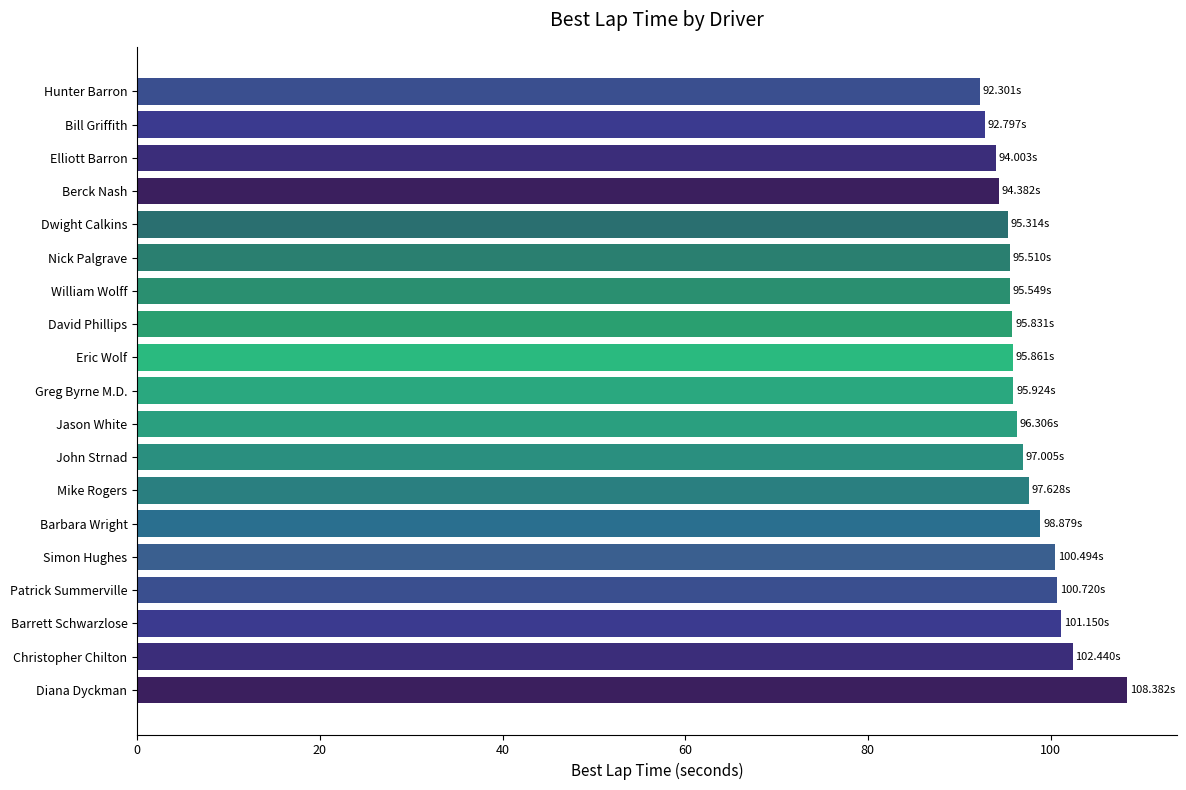

What is the average value?

97.4